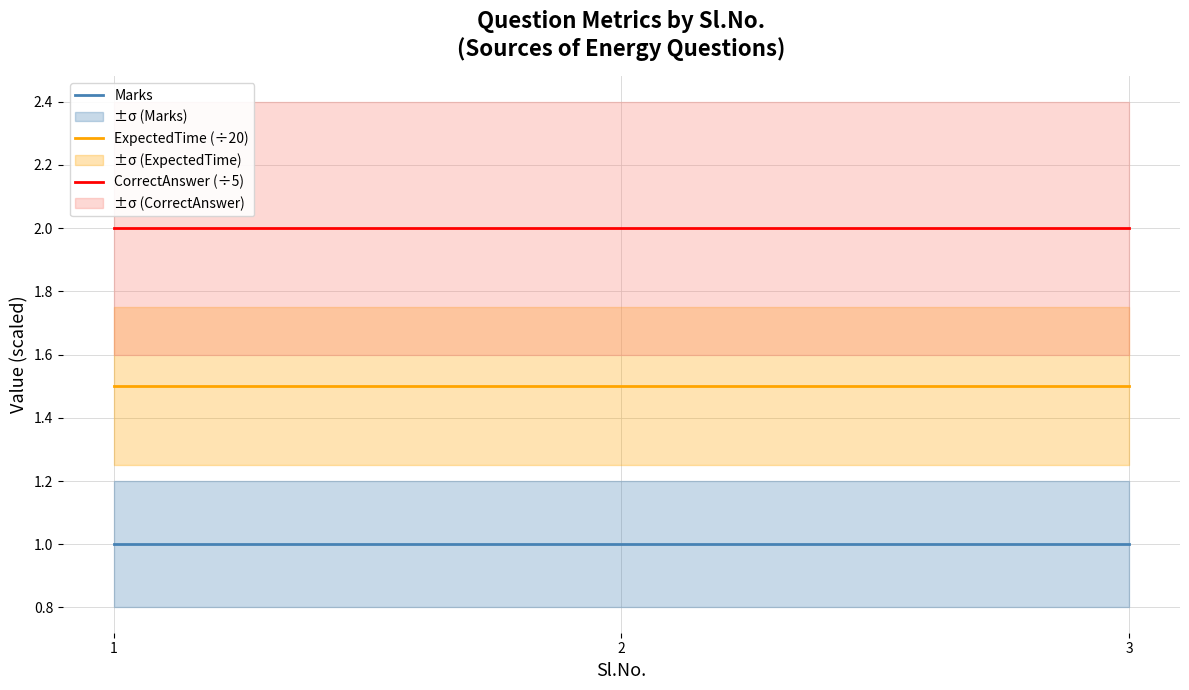

Does the chart have visible grid lines?

Yes